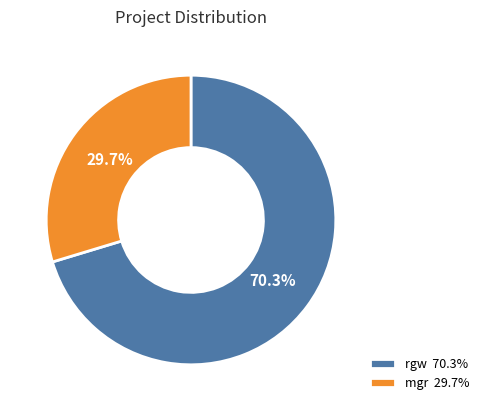

What is the smallest slice in the pie chart?

mgr 29.7%